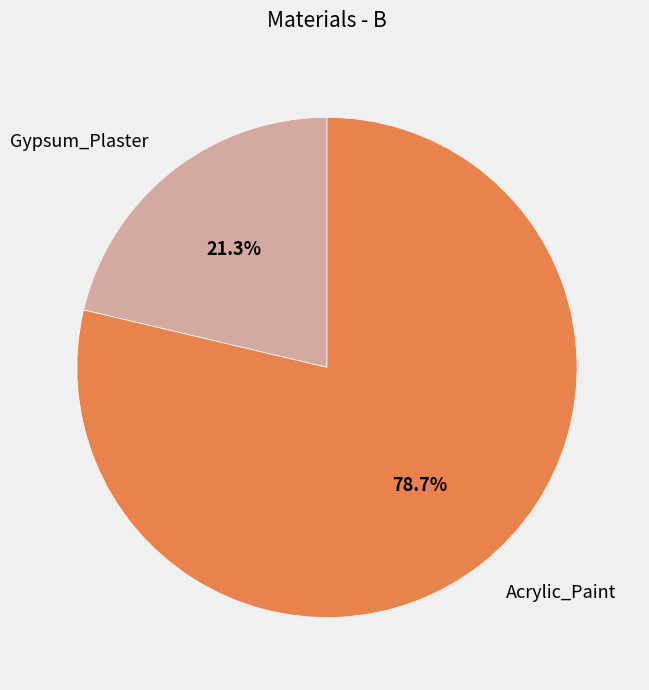

How many slices are in this pie chart?

2